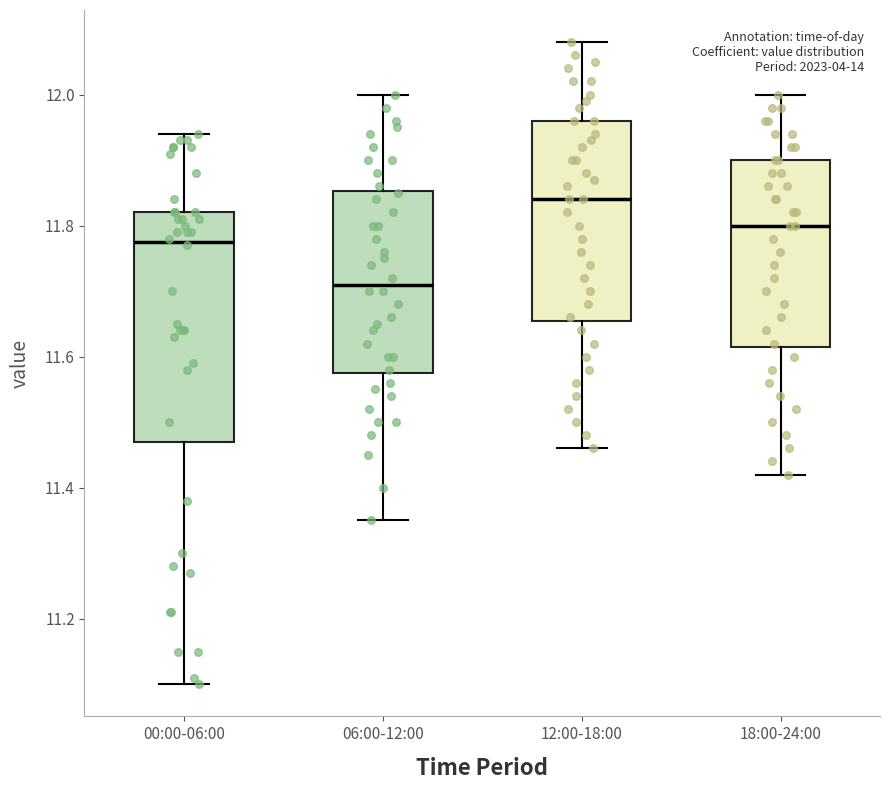

Which box is the tallest, from its lower edge to its upper edge?

00:00-06:00